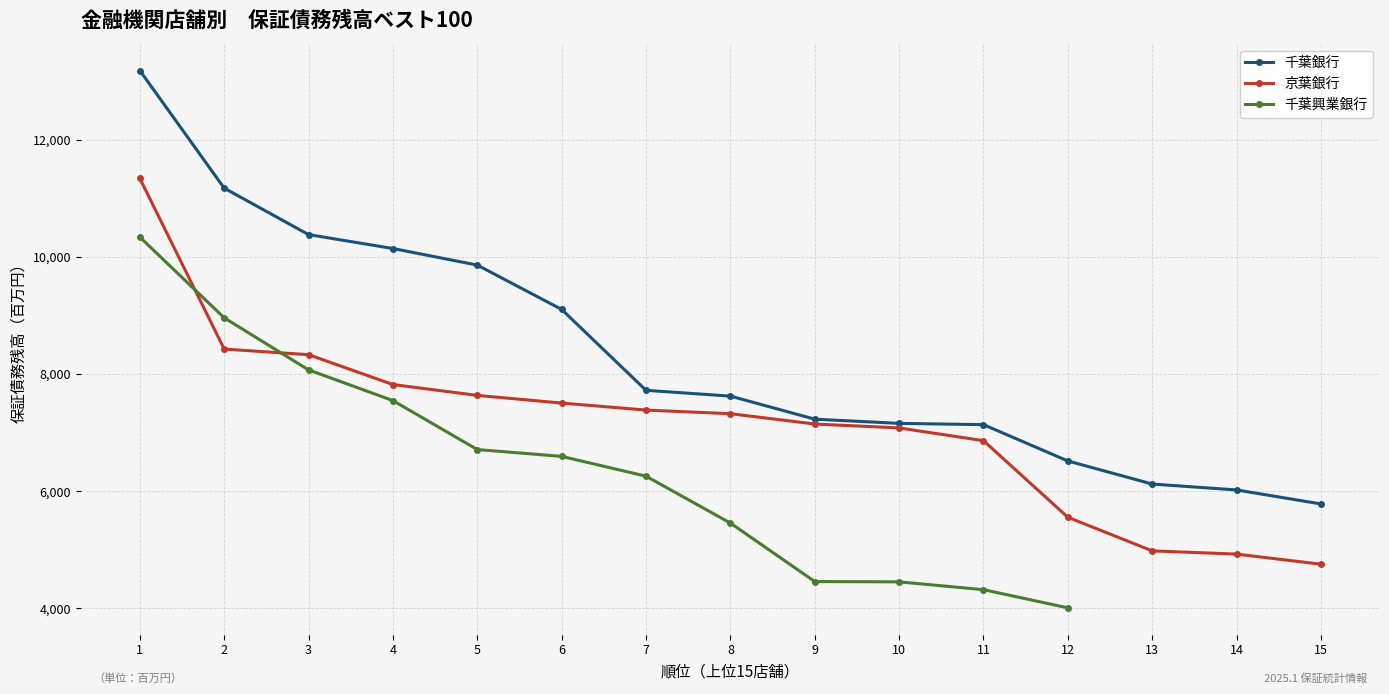

Does the chart display data point markers on the line(s)?

Yes